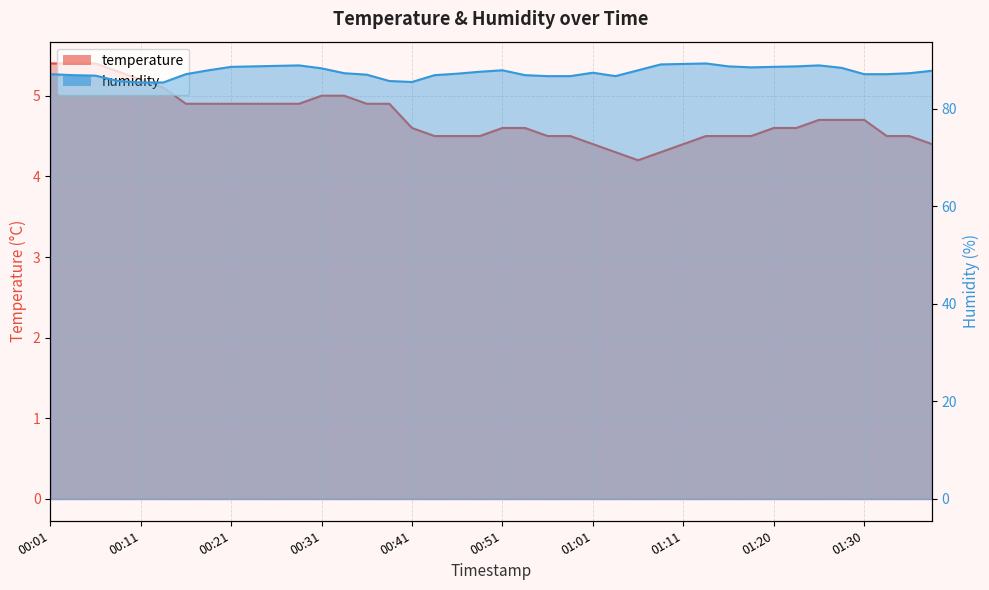

How many lines are shown in the chart?

2